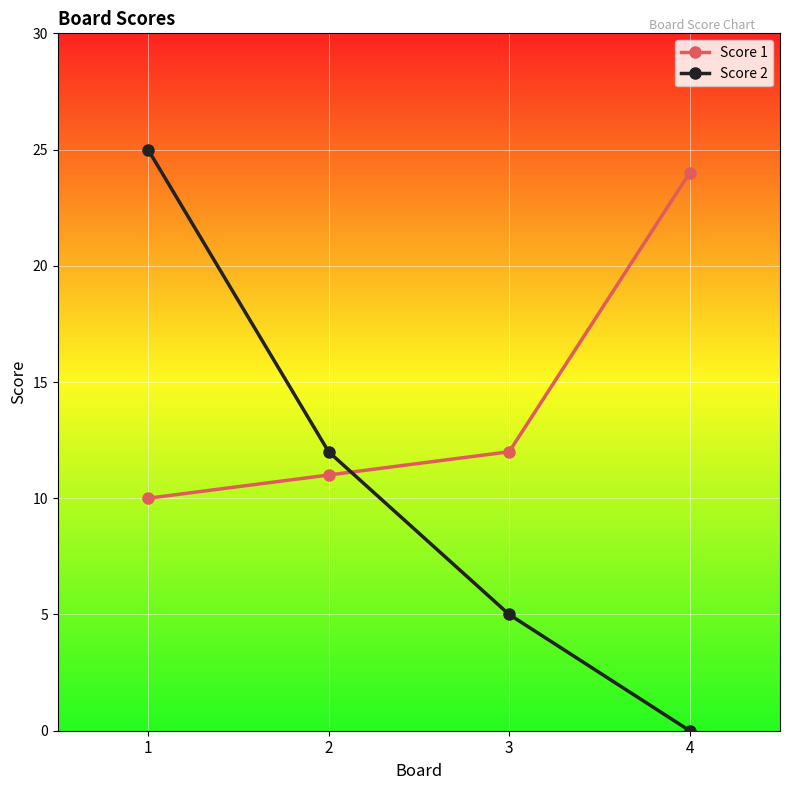

What is the value of the Score 2 point at the 3rd from the left?

5